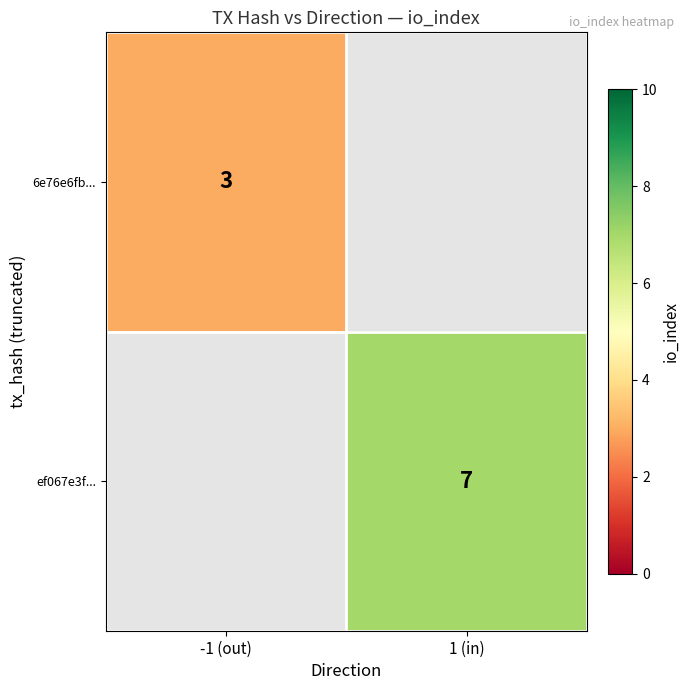

Is it true that ef067e3f... equals 7 at 1 (in)?

True